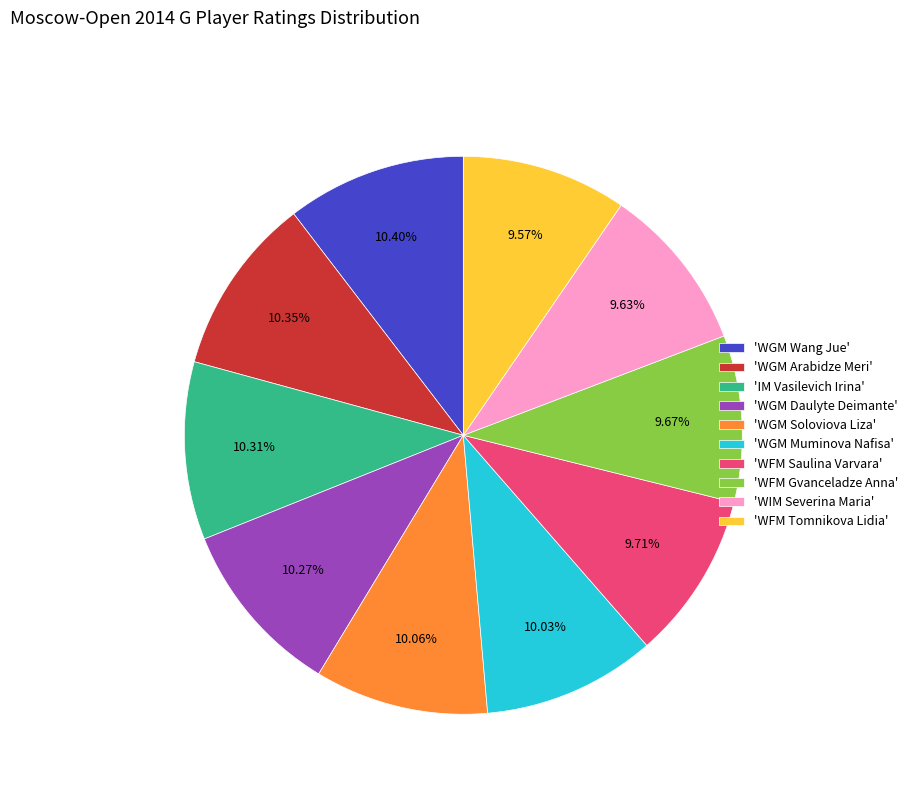

Count the number of slices in the pie.

10